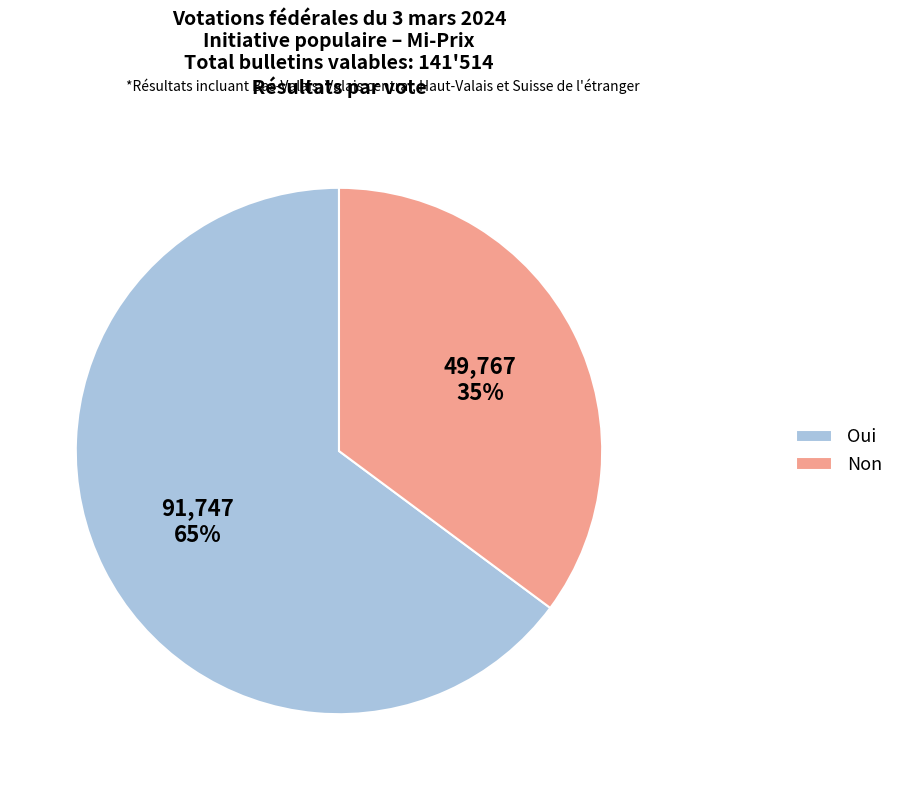

To the nearest percent, what is the average slice percentage?

50%